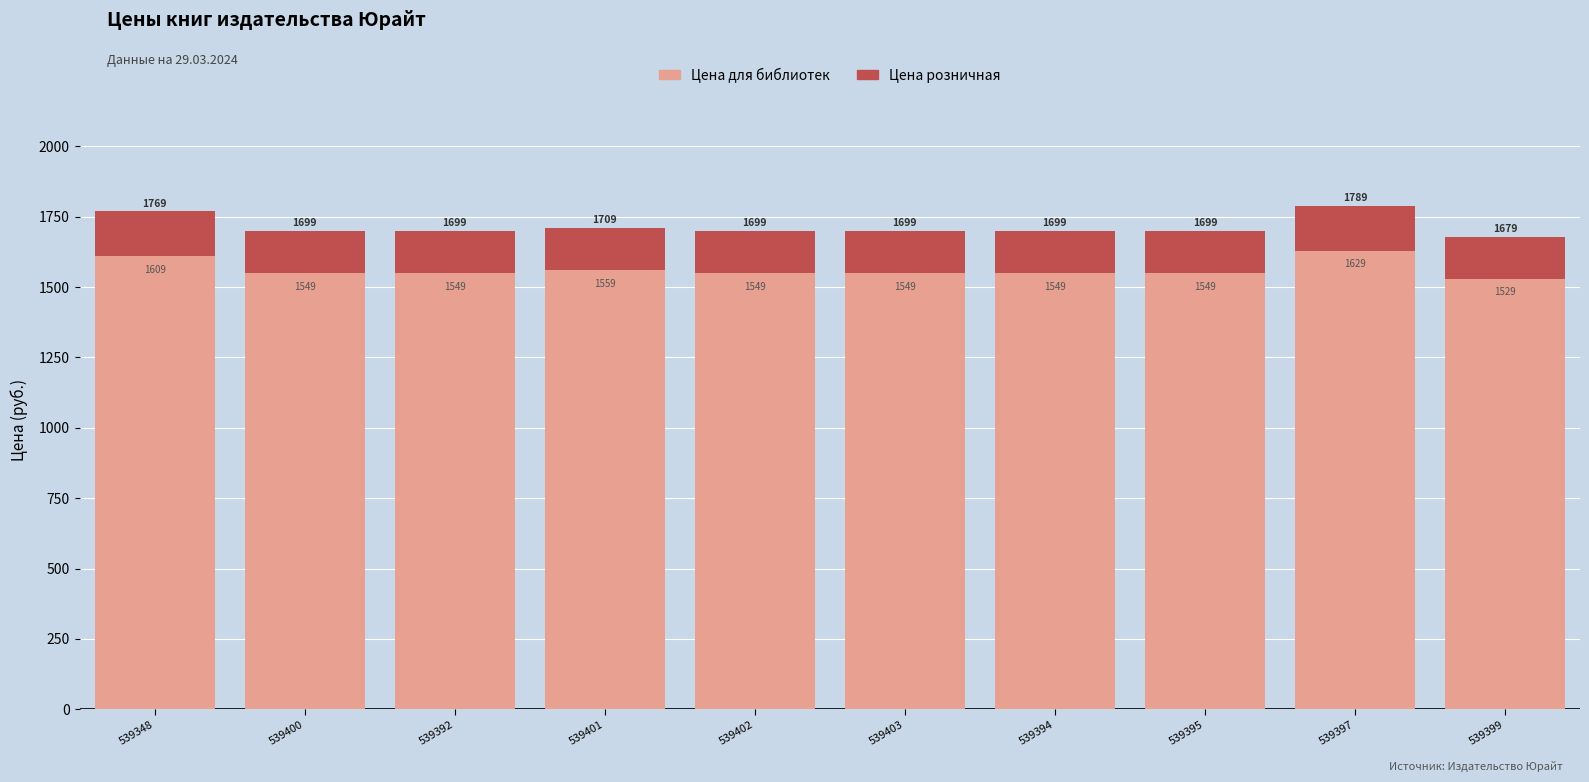

True or false: Цена для библиотек has a value of 2546 at 539401.

False